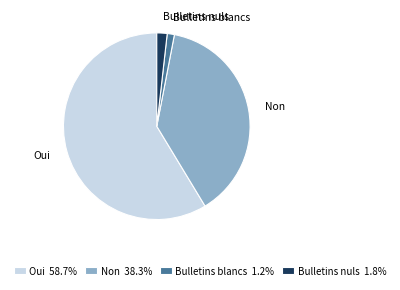

How many slices are in this pie chart?

4